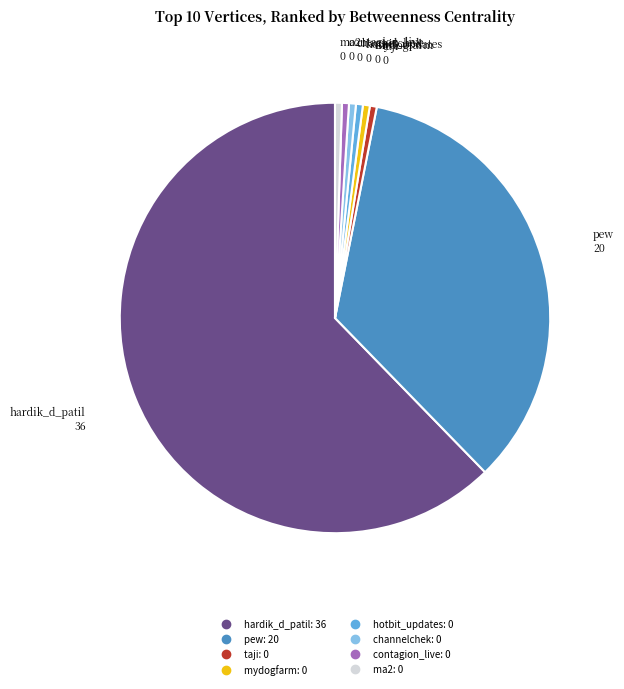

The taji slice represents 9% of the pie. True or false?

False